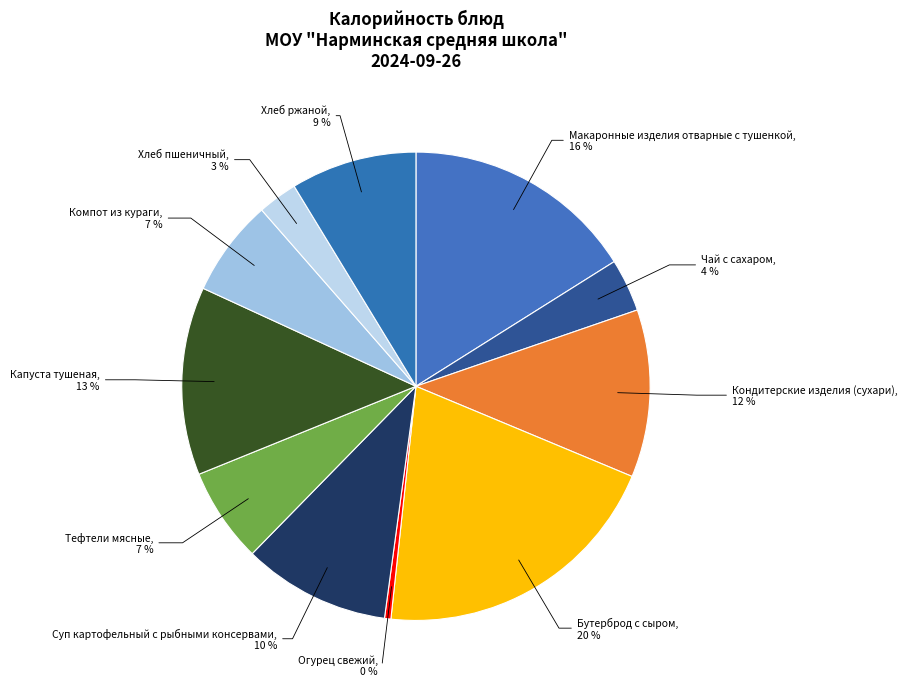

To the nearest percent, what is the difference between the largest and smallest slice percentages?

20%